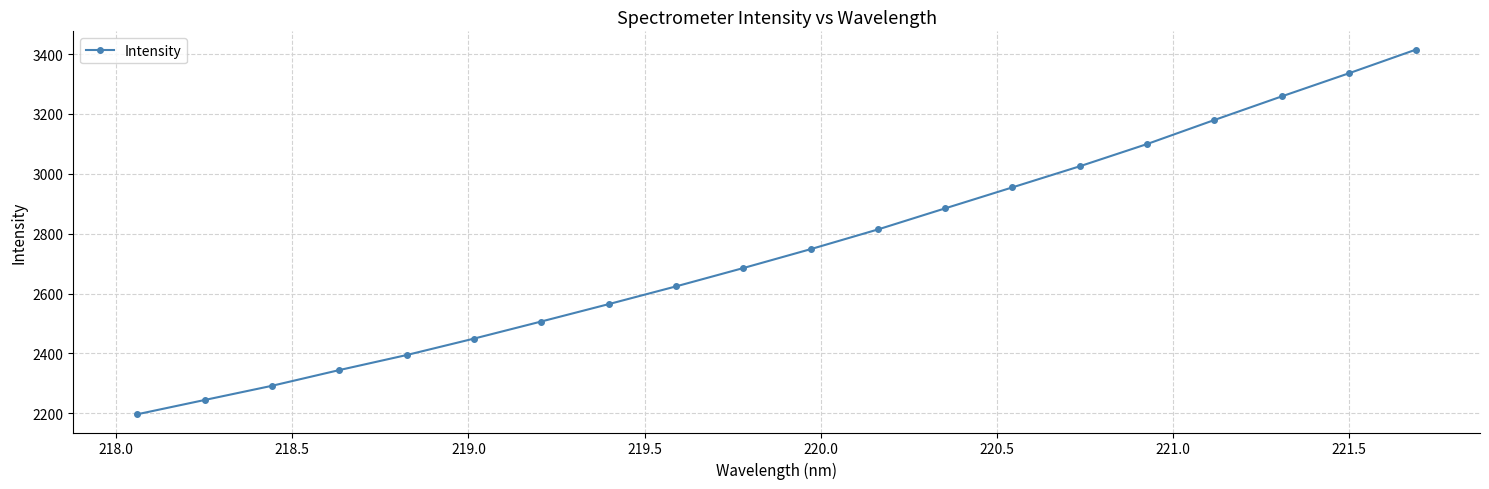

Is this an area chart (filled region under the line)?

No